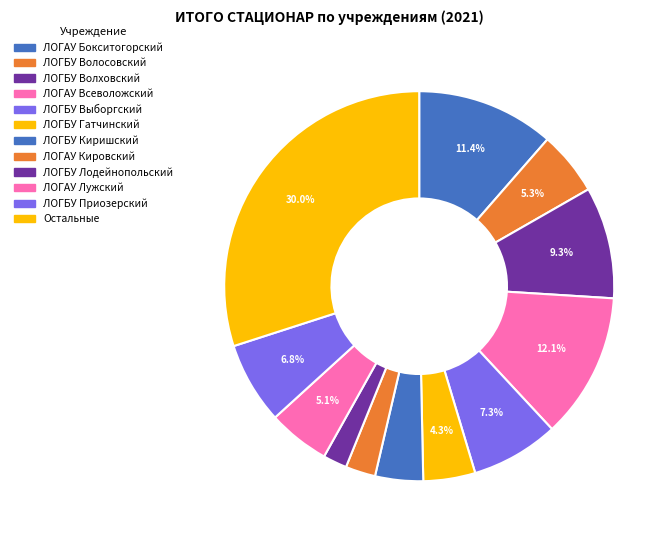

What percentage is the ЛОГАУ Всеволожский slice, to the nearest percent?

12%